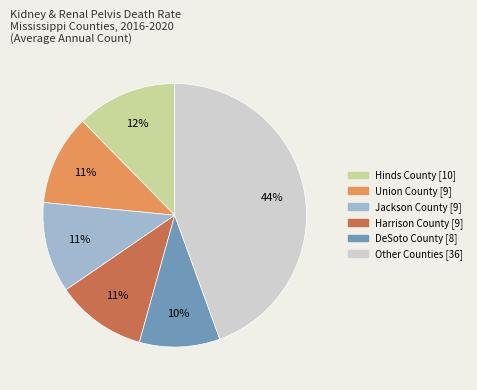

Is there a majority slice in this chart?

No